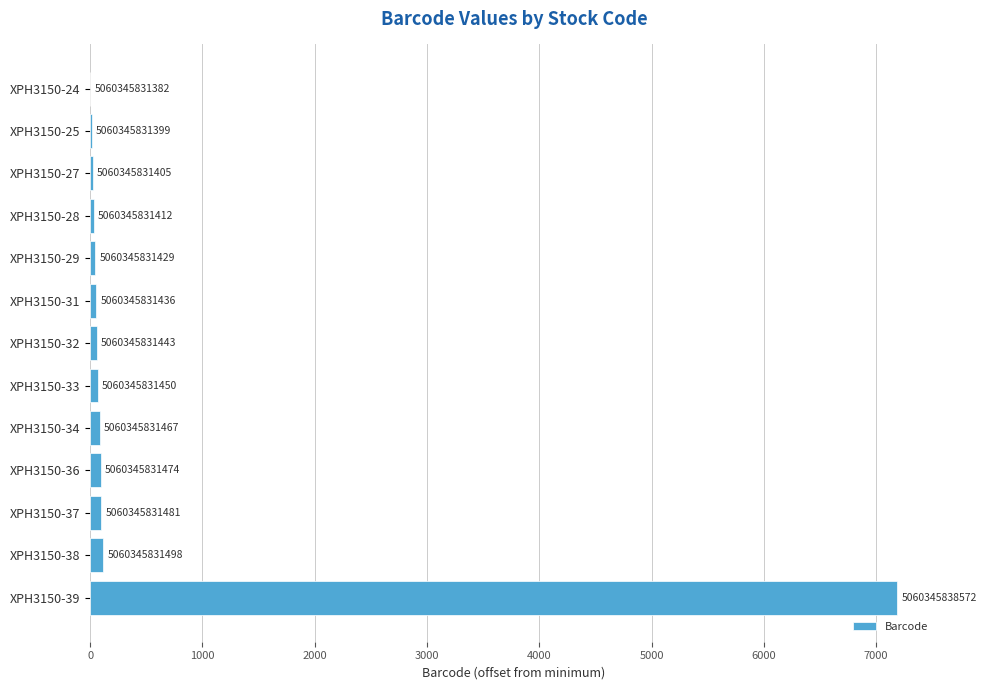

Are the bars horizontal?

Yes